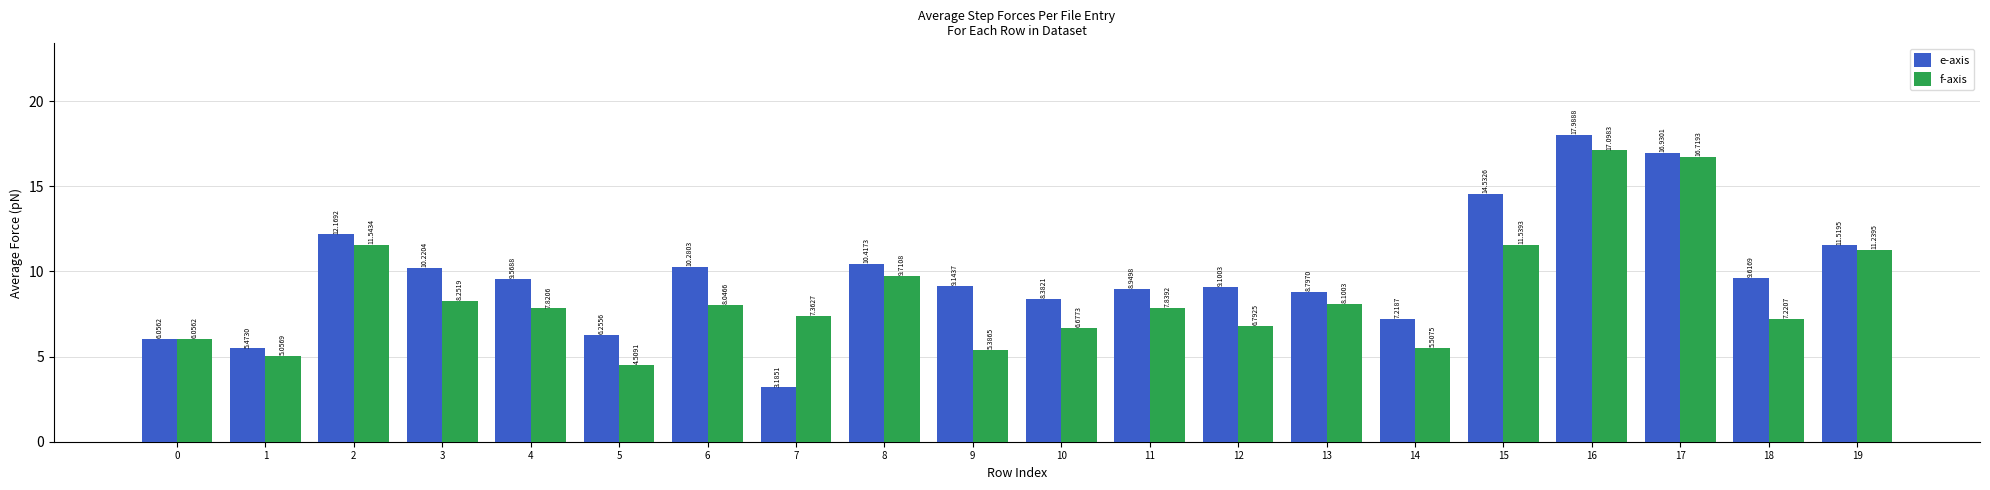

The value of e-axis at 12 is 9.1. True or false?

True